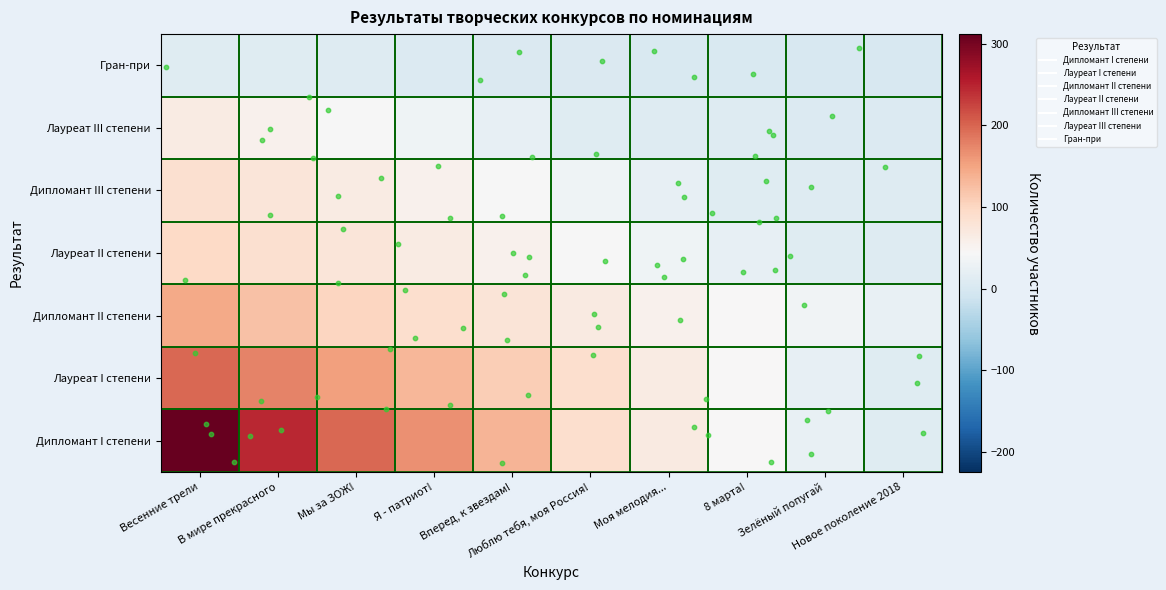

Count the number of categories in the chart.

10